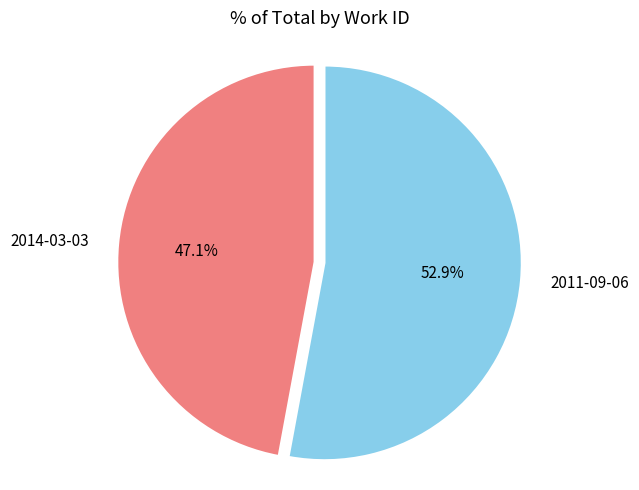

Does 2014-03-03 represent more than half of the total?

No